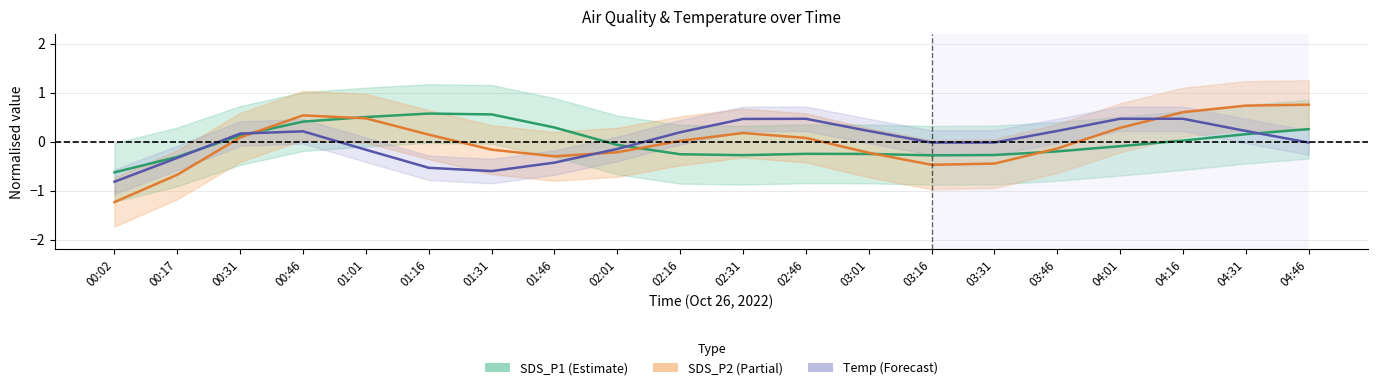

What is the value of the Temp point at the 16th from the left?

0.2